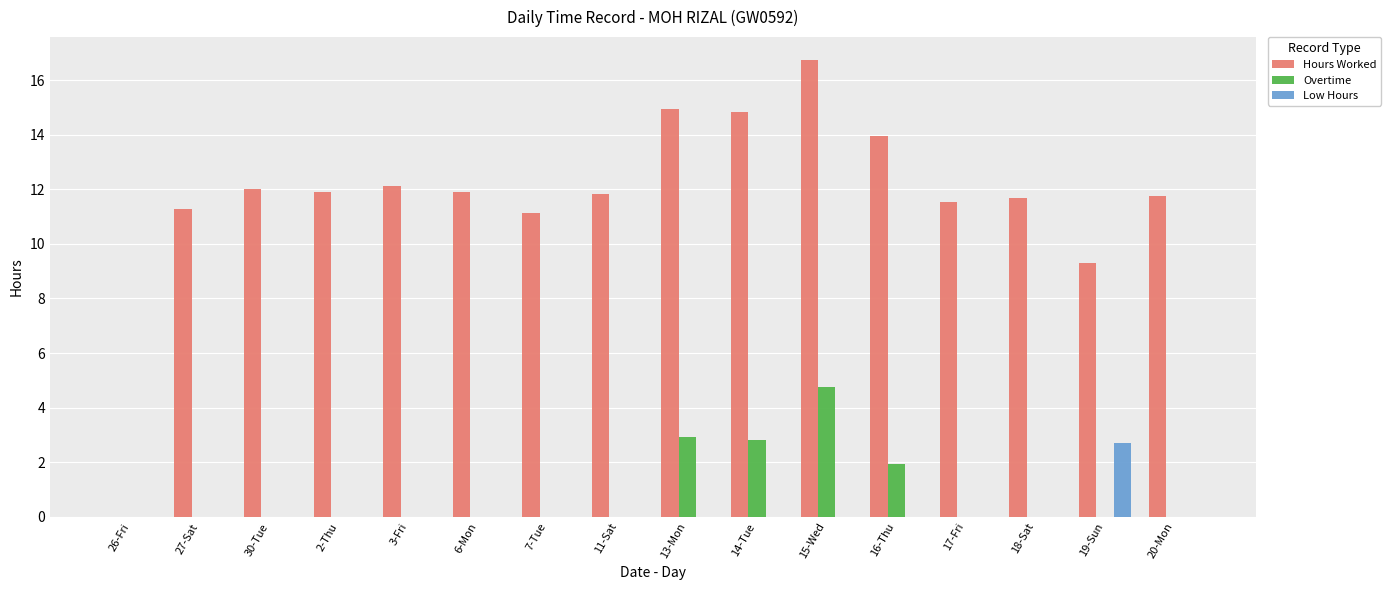

Which series has the largest range (max minus min)?

Hours Worked